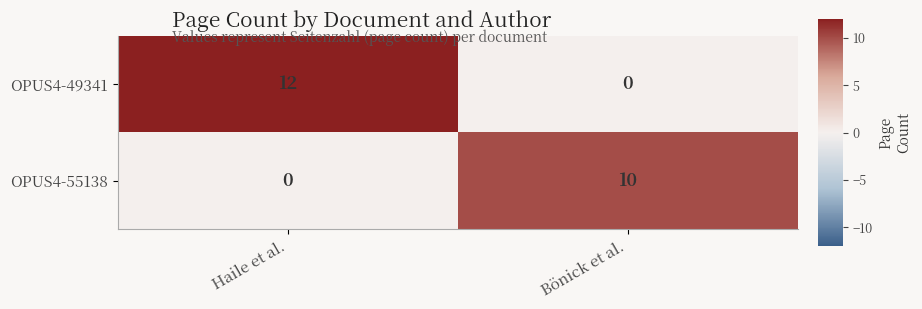

The OPUS4-55138 series shows 3 at Bönick et al.. True or false?

False